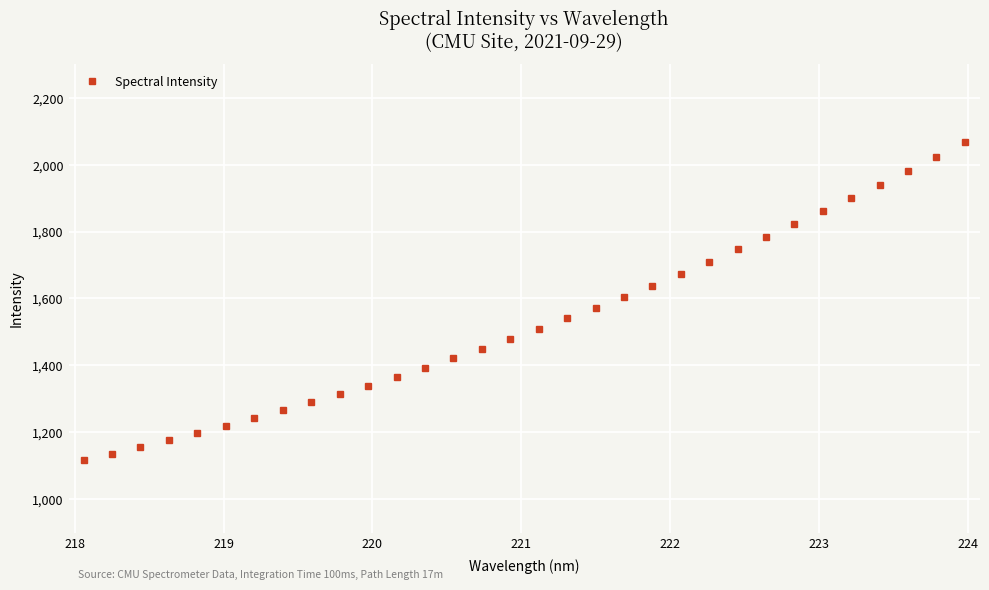

What is the minimum value shown in the chart?

1117.3